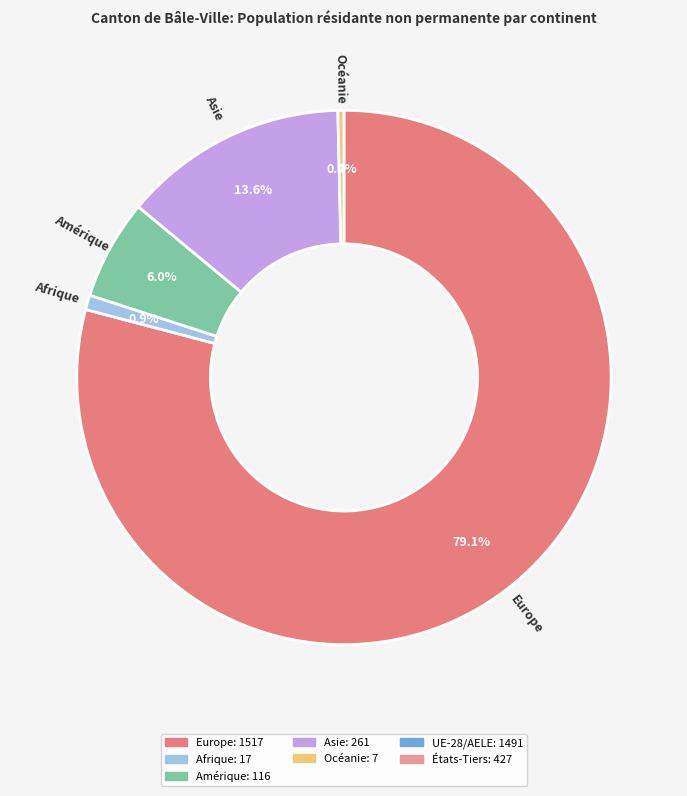

To the nearest percent, what percentage of the pie is Asie?

14%